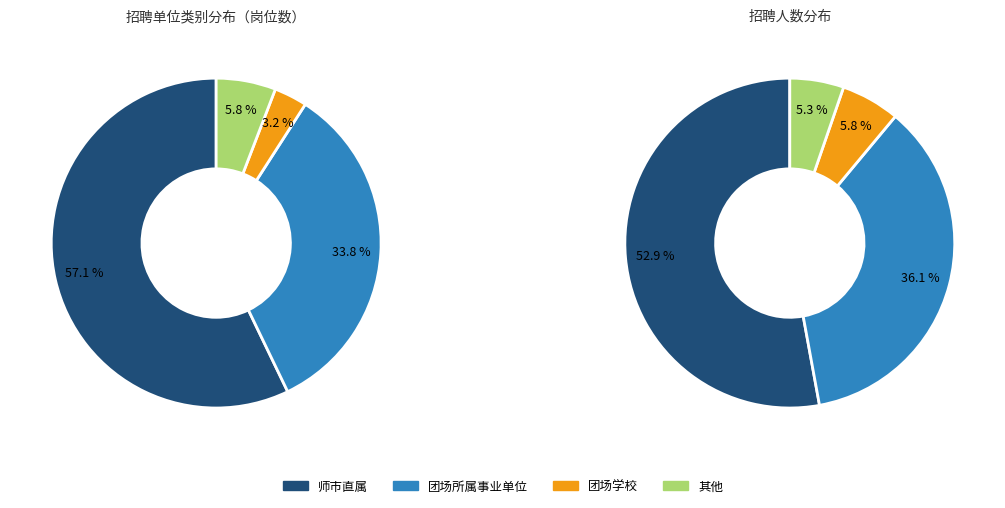

True or false: 其他 accounts for 6% of the total.

True